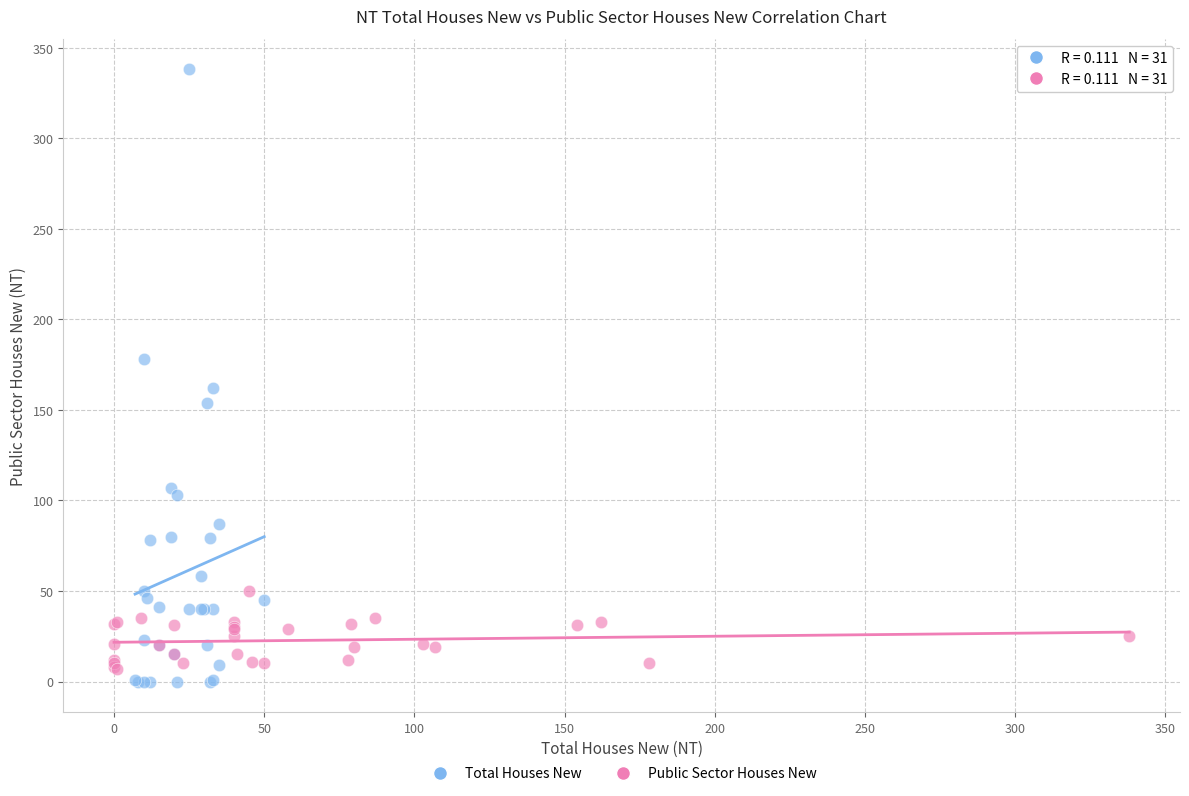

Which series contains the highest Y value?

Total Houses New